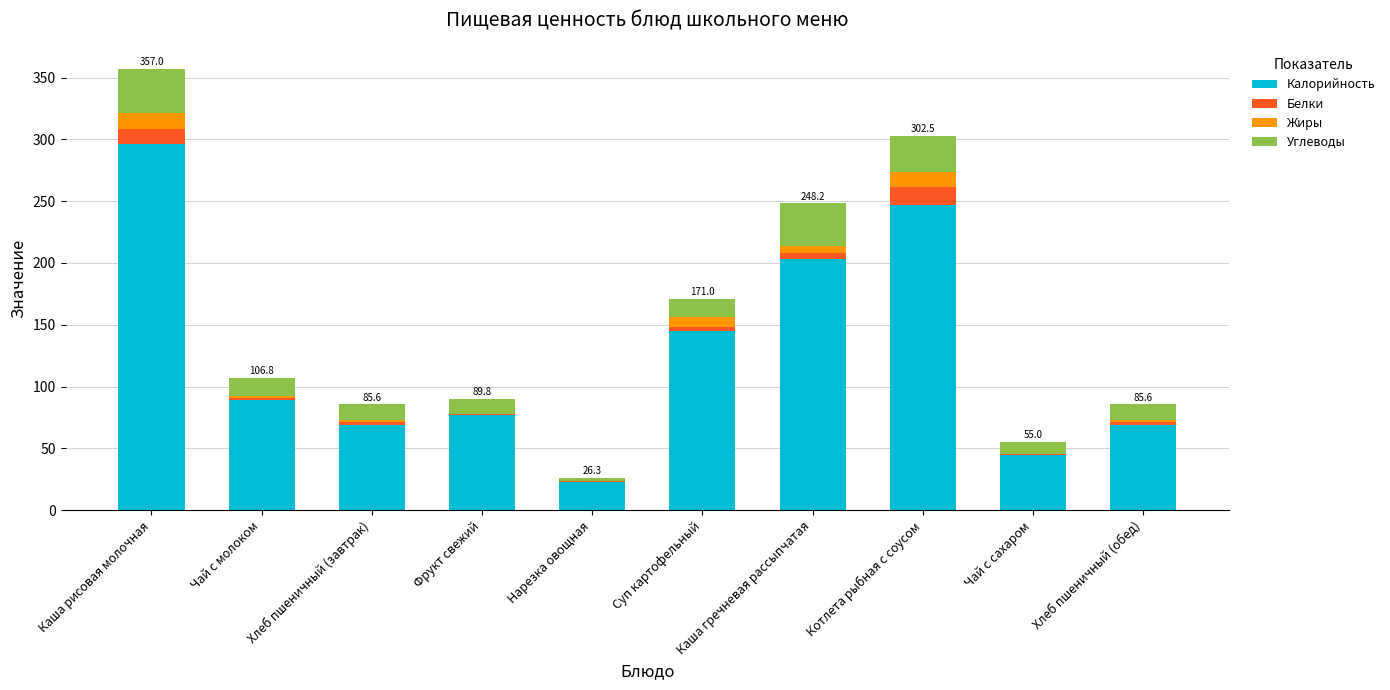

How many series are shown in this chart?

4